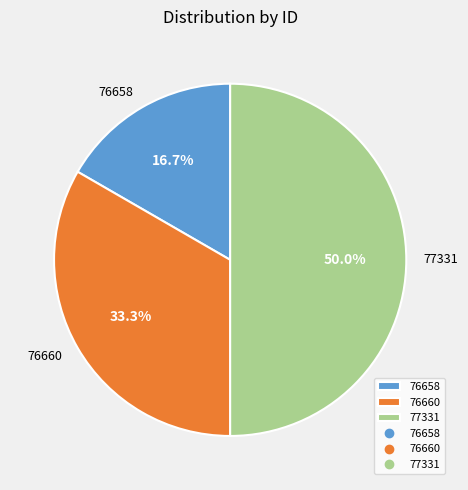

To the nearest percent, what is the combined percentage of 76658 and 77331?

67%